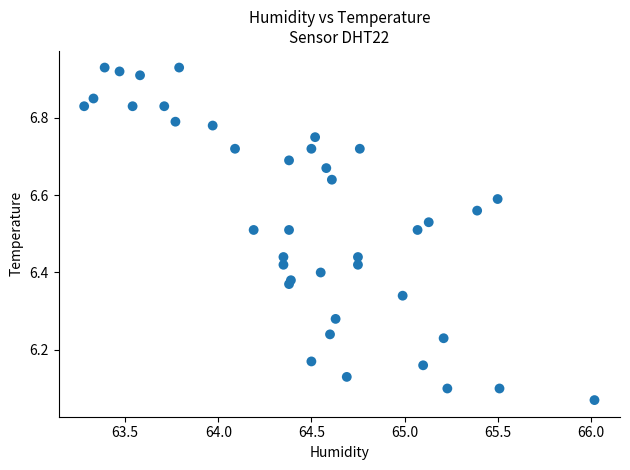

What is the range of Y values (max minus min)?

0.9